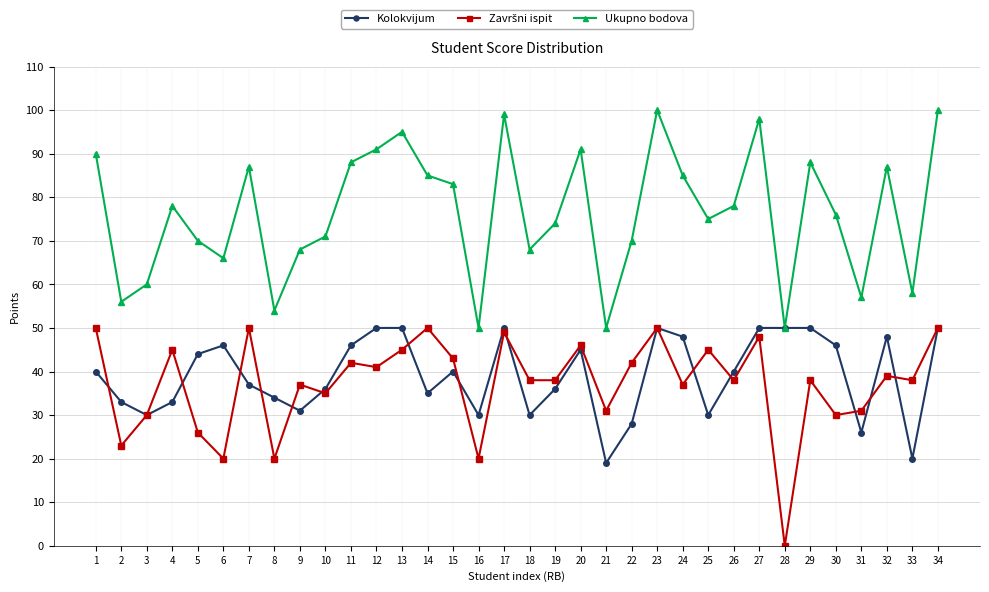

What is the difference between the highest and lowest values at 10?

36